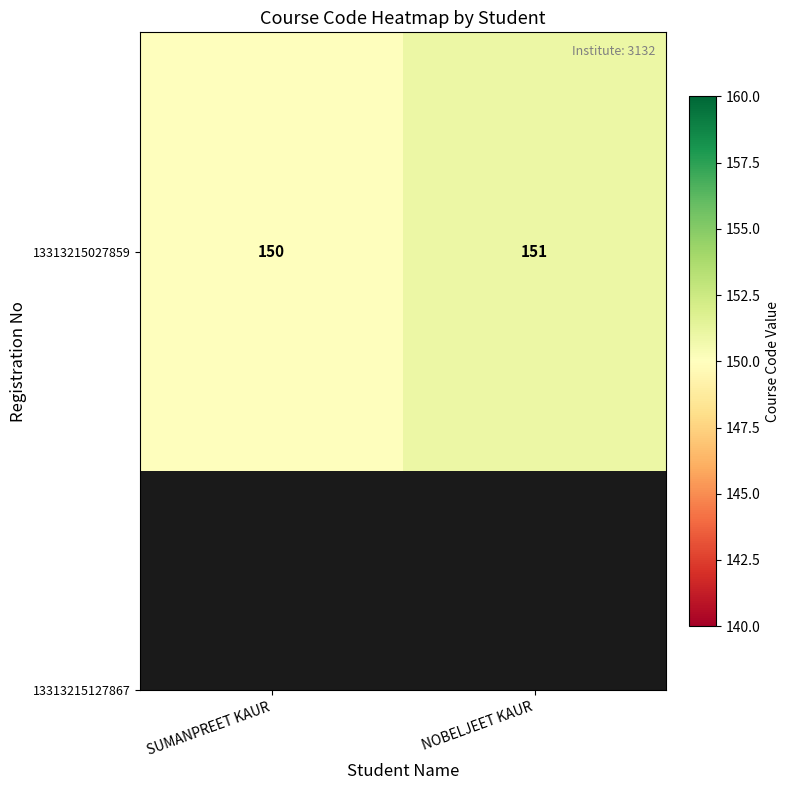

How many data points are less than 151?

1